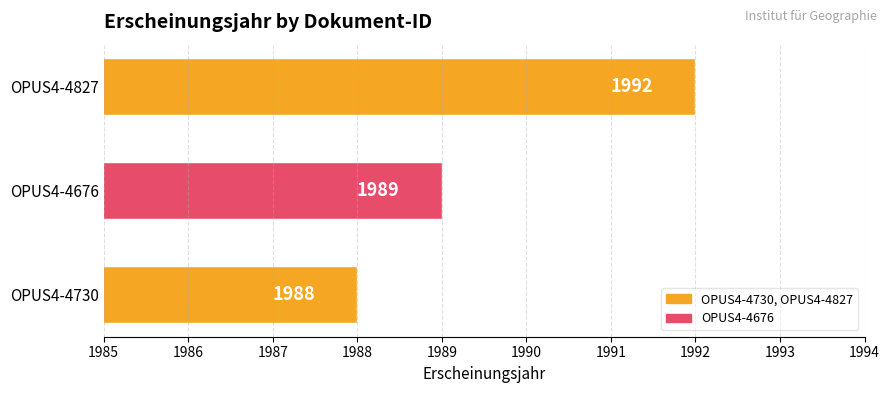

What is the change in value from OPUS4-4730 to OPUS4-4827?

+4